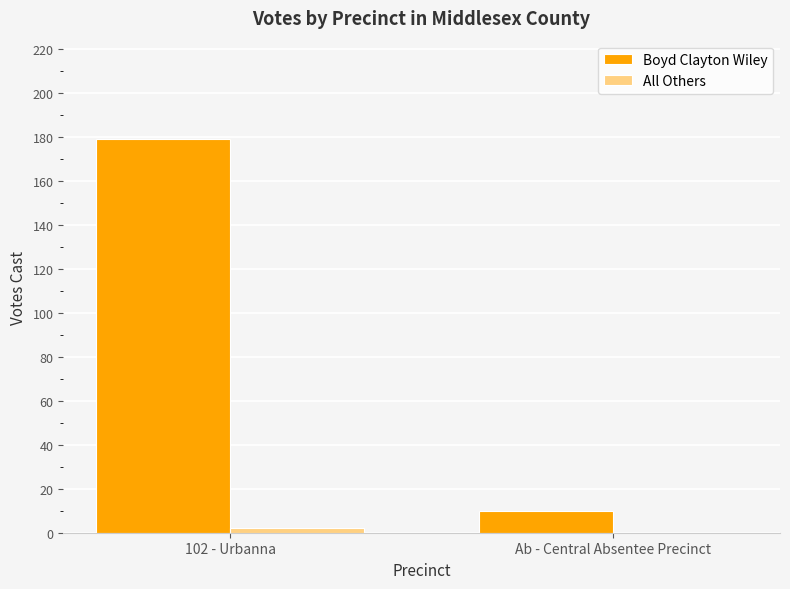

Count the Boyd Clayton Wiley values in the range 10 to 179.

2